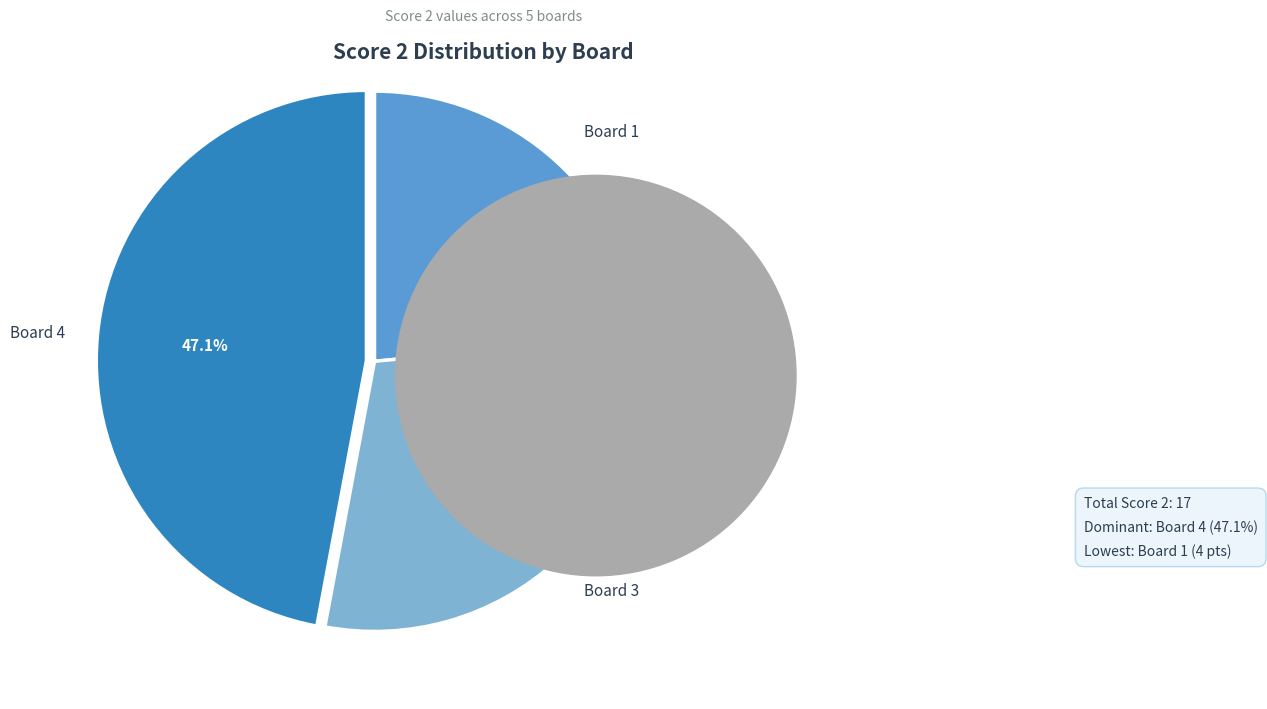

Is there a majority slice in this chart?

No